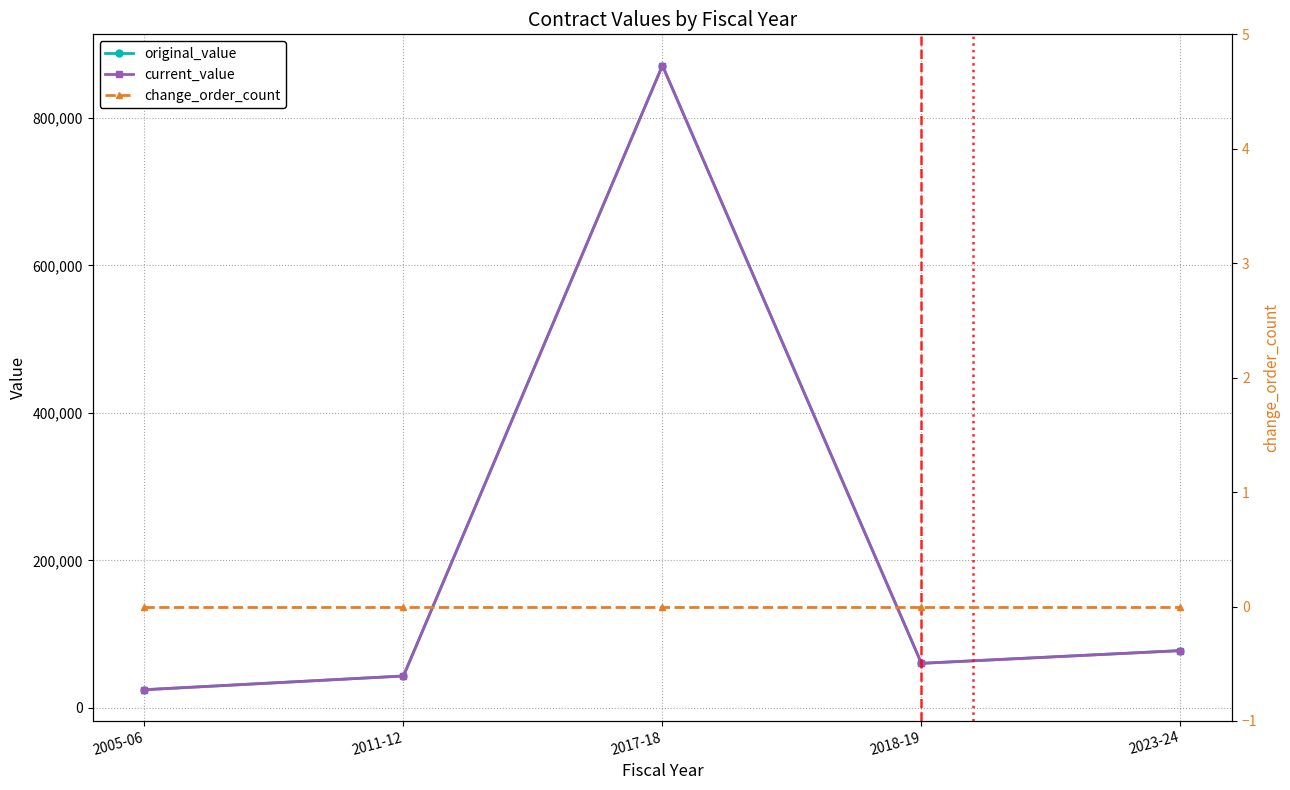

Reading left to right, what are all the values shown in this chart?

original_value: 2005-06=24600	2011-12=43220	2017-18=870904	2018-19=60380	2023-24=77650
current_value: 2005-06=24600	2011-12=43220	2017-18=870904	2018-19=60380	2023-24=77650
change_order_count: 2005-06=0	2011-12=0	2017-18=0	2018-19=0	2023-24=0